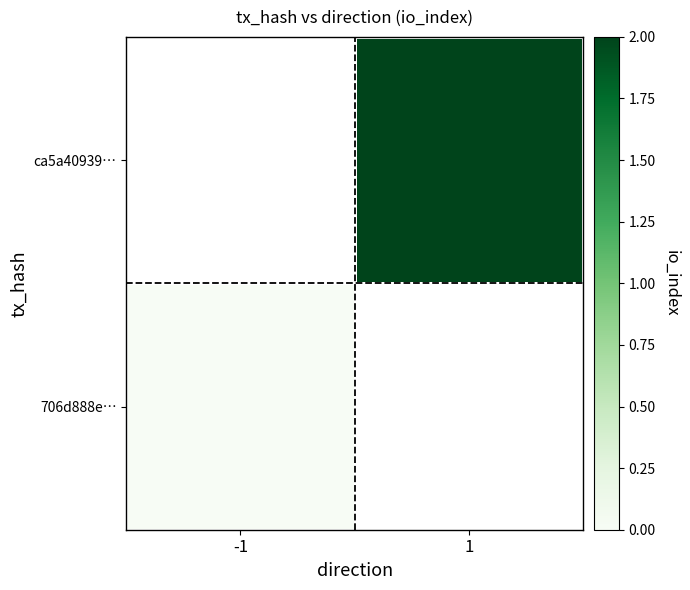

Which series has the widest spread of values?

706d888e…